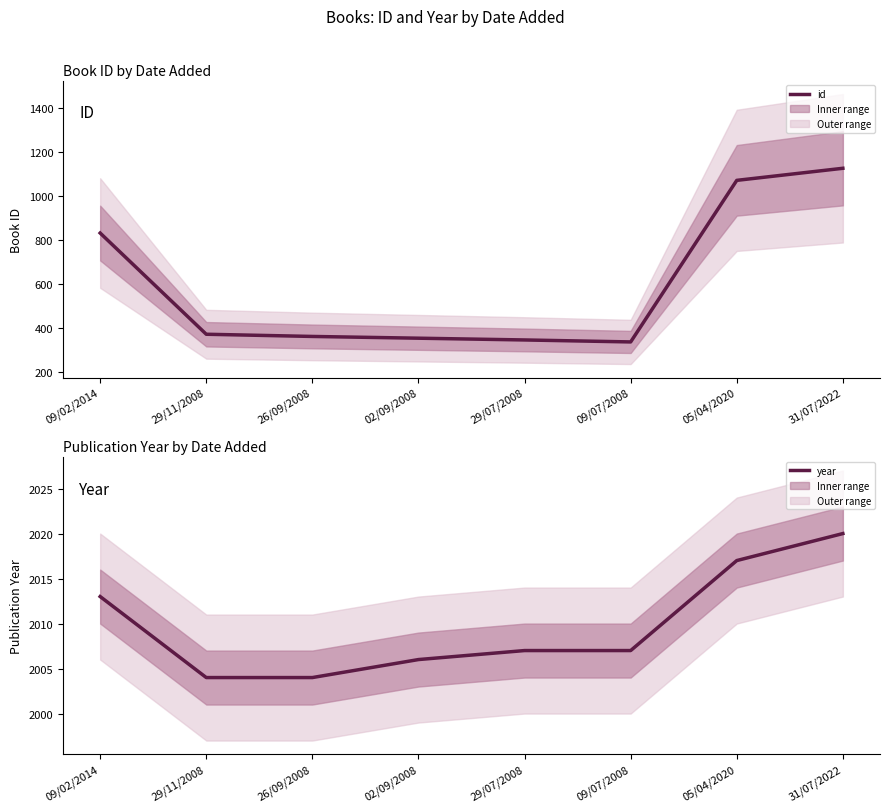

Reading left to right, list all the values displayed in this chart.

id: 832	371	361	353	345	336	1072	1127
year: 2013	2004	2004	2006	2007	2007	2017	2020